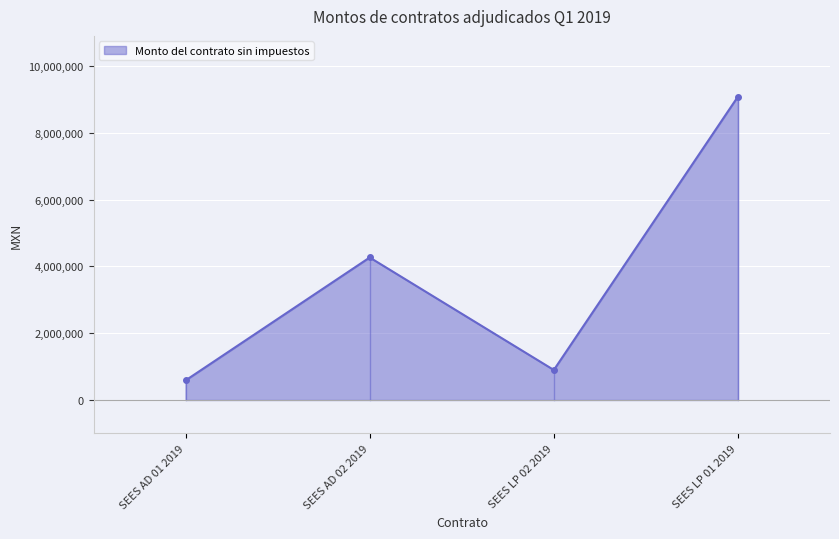

What is the ratio of the value at SEES AD 01 2019 to the value at SEES LP 01 2019?

0.1